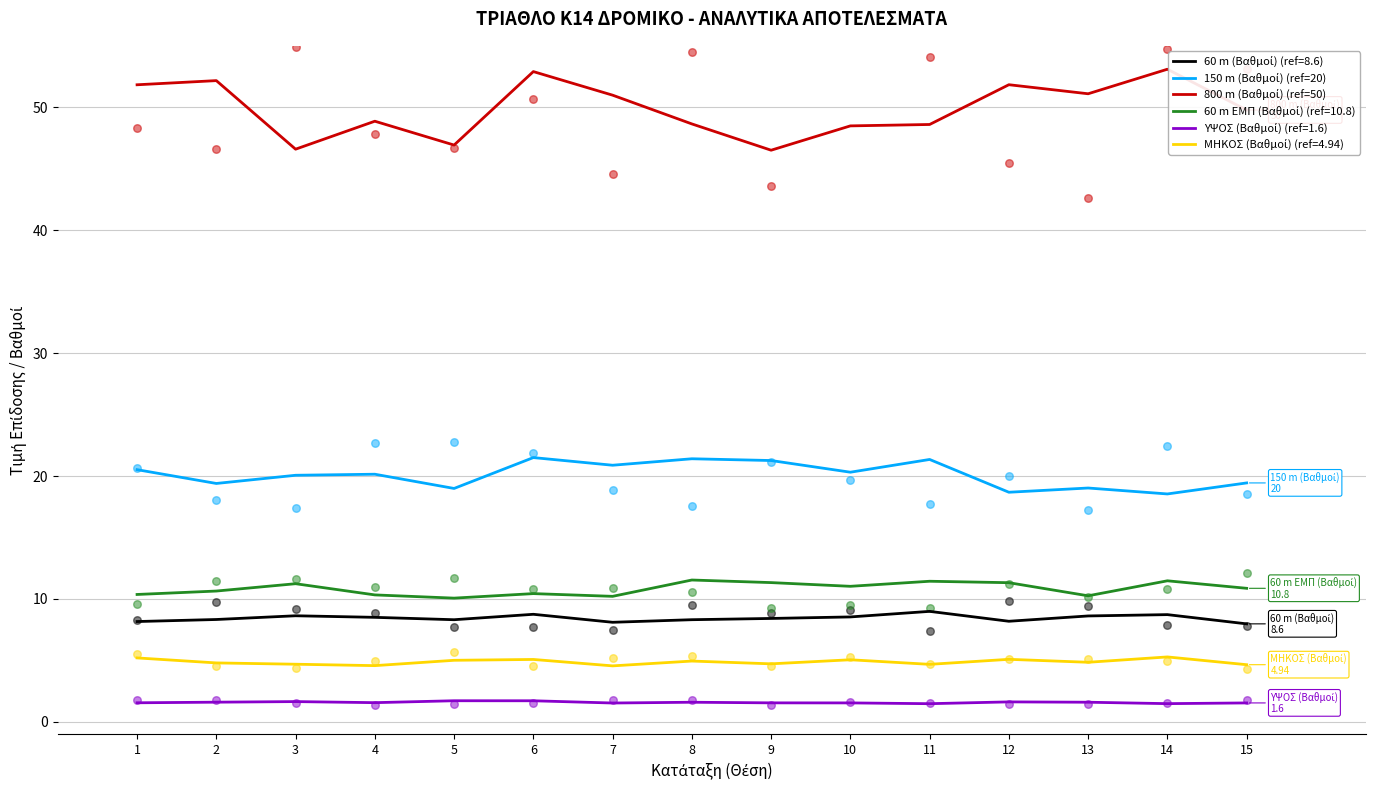

What is the total value across all series at 12?

70.5